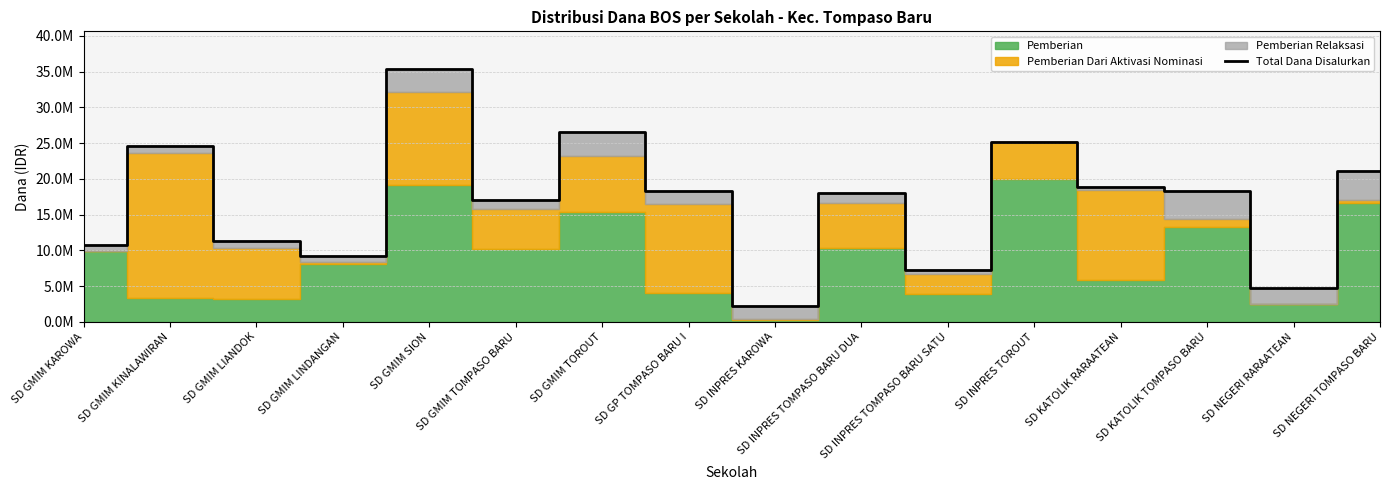

Reading left to right, list all the values displayed in this chart.

10800000	24525000	11250000	9225000	35325000	17100000	26550000	18225000	2250000	18000000	7200000	25200000	18900000	18225000	4725000	21150000